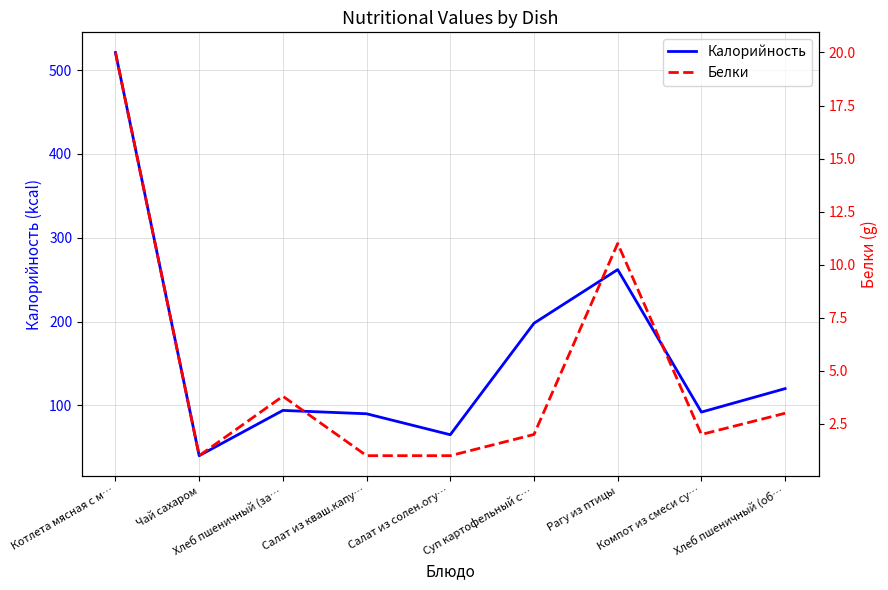

Is this an area chart (filled region under the line)?

No